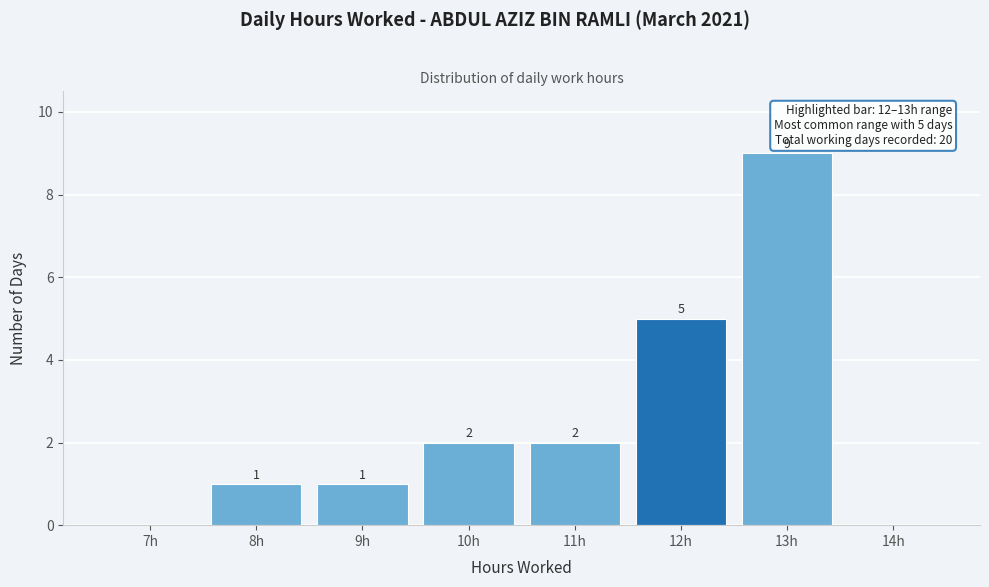

Reading left to right, extract all data points from this chart.

7h=0	8h=1	9h=1	10h=2	11h=2	12h=5	13h=9	14h=0